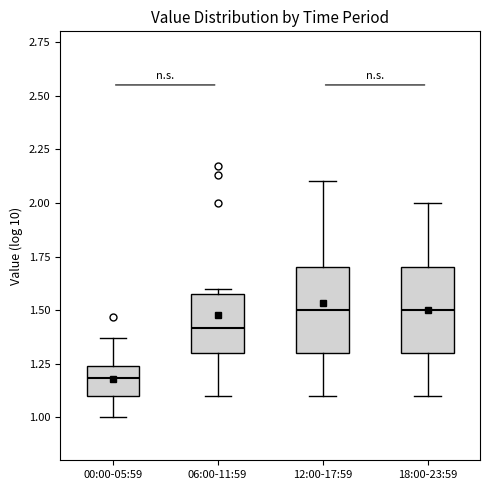

Reading left to right, transcribe this box plot: for each box, give where its median line is, the range the box spans, and where its two whiskers end, as read against the y-axis. The values are not printed on the chart, so give them approximately, as read against the axis.

00:00-05:59: median 1.20, box 1.10 to 1.25, whiskers 1.00 to 1.35
06:00-11:59: median 1.40, box 1.30 to 1.60, whiskers 1.10 to 1.60 (just above the box's upper edge)
12:00-17:59: median 1.50, box 1.30 to 1.70, whiskers 1.10 to 2.10
18:00-23:59: median 1.50, box 1.30 to 1.70, whiskers 1.10 to 2.00